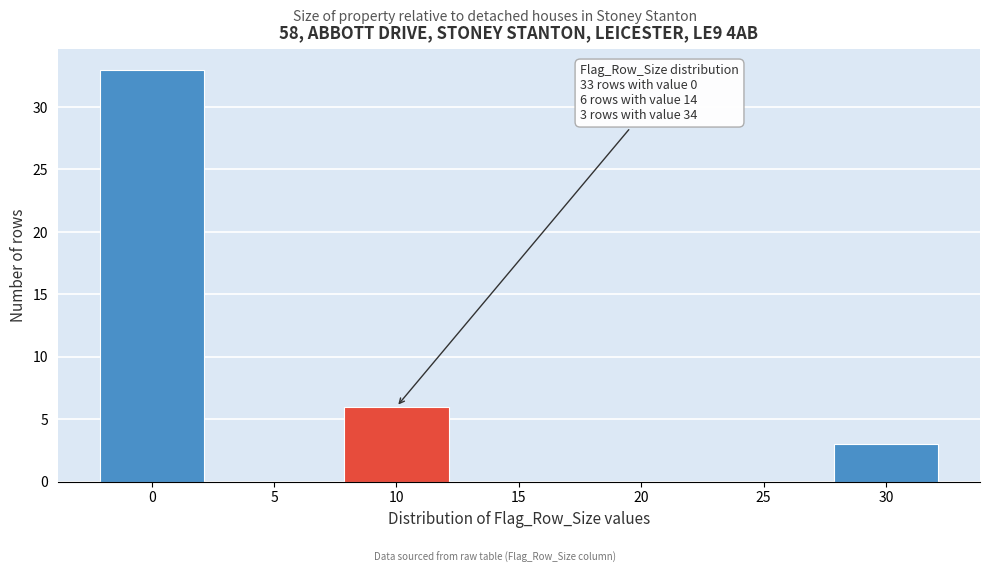

Reading left to right, extract all data points from this chart.

0=33	5=0	10=6	15=0	20=0	25=0	30=3